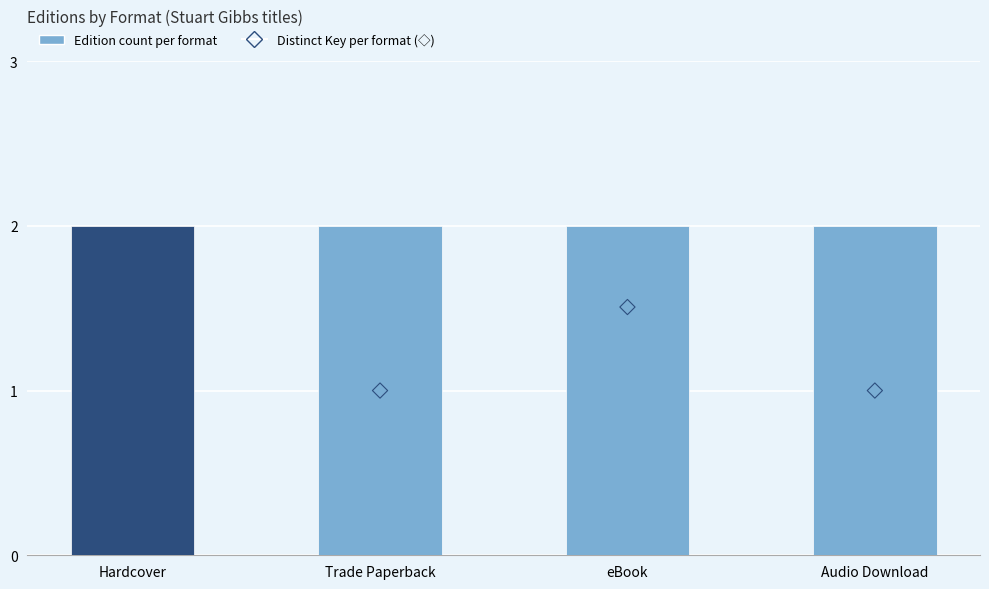

What is the total value across all series at eBook?

3.5